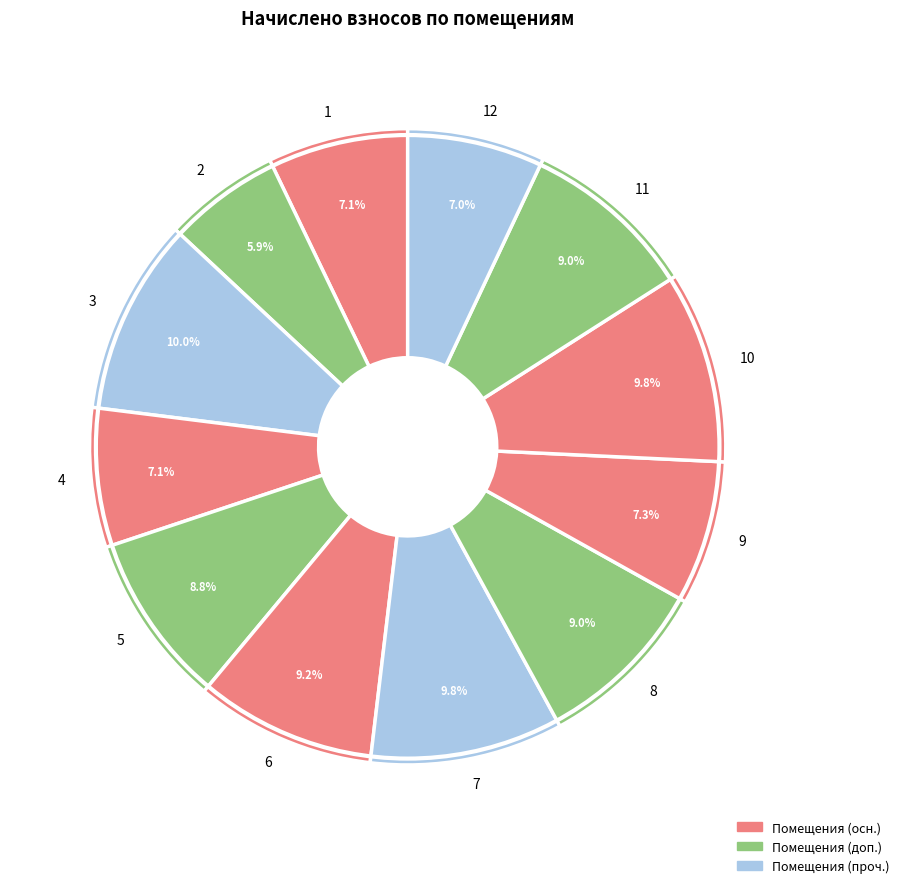

Does 10 represent more than half of the total?

No